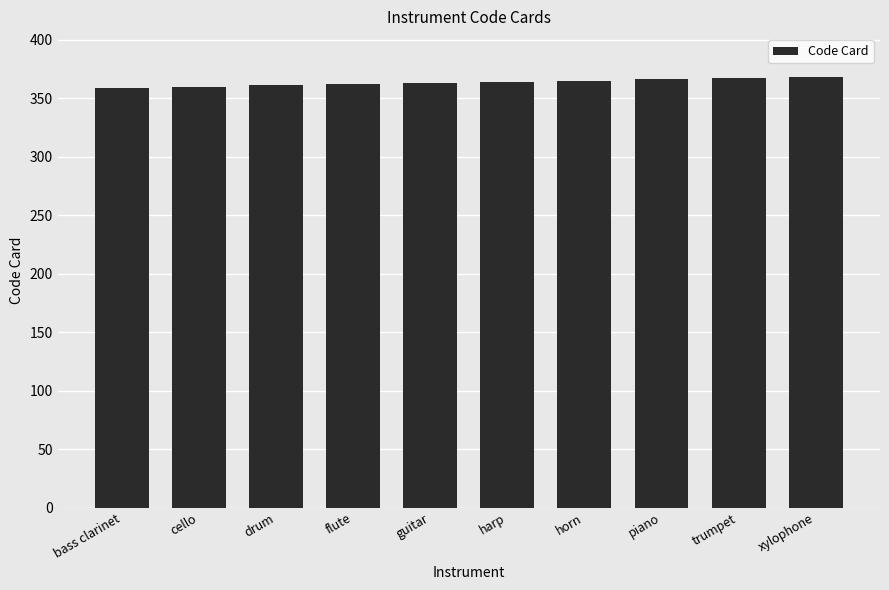

Approximately how many times larger is the value at harp compared to cello?

1.0